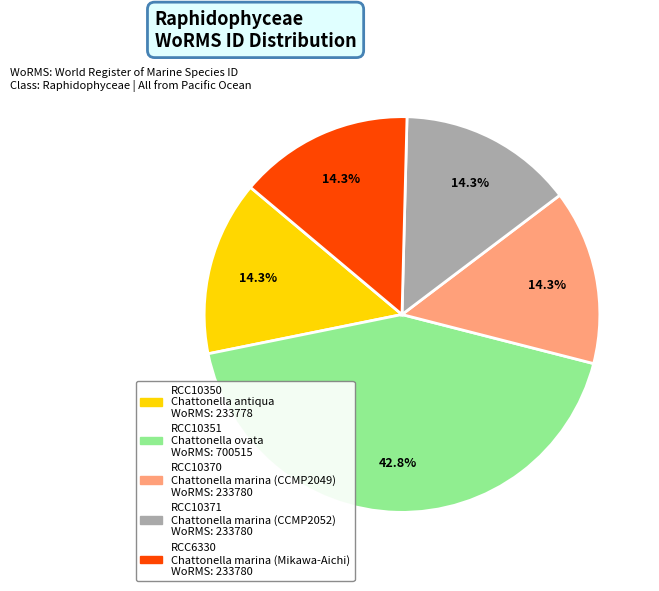

To the nearest percent, what percentage of the pie is RCC10370?

14%